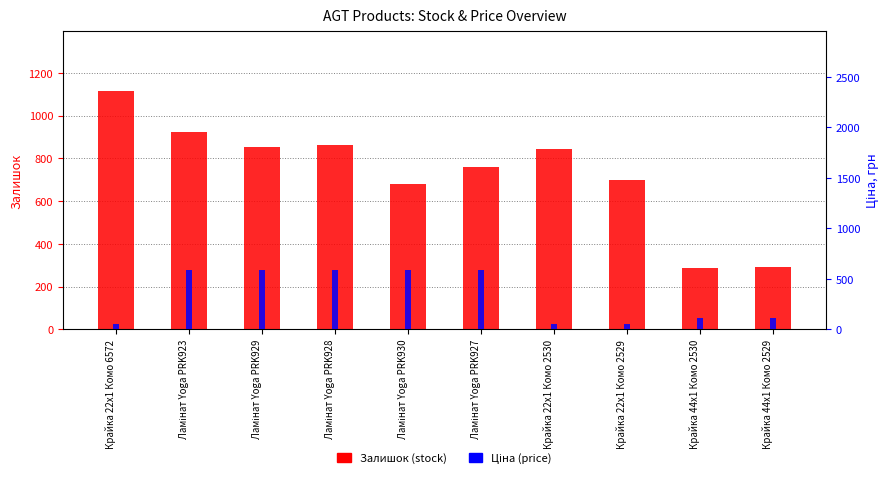

What is the greatest value displayed?

1115.0